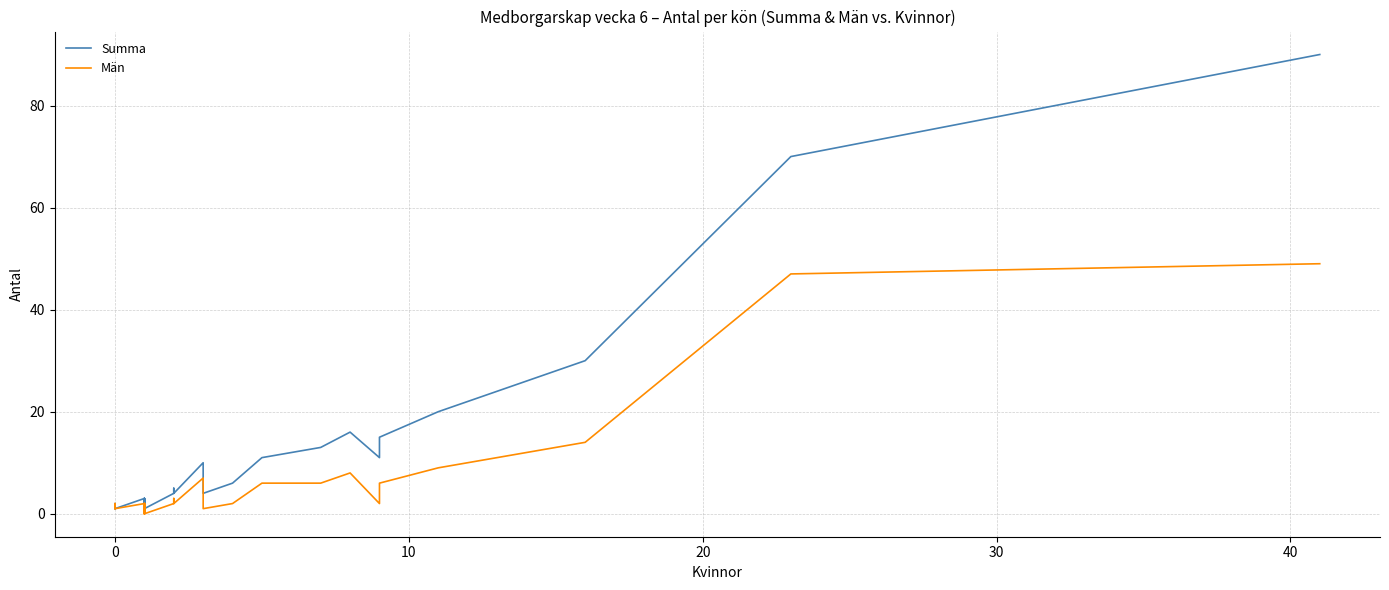

Reading left to right, transcribe all the data shown in this chart.

Summa: 1	2	2	1	1	1	1	1	1	1	1	1	3	1	1	3	2	3	1	1	2	2	1	4	5	4	4	10	4	6	11	13	13	16	11	15	20	30	70	90
Män: 1	2	2	1	1	1	1	1	1	1	1	1	2	0	0	2	1	2	0	0	1	1	0	2	3	2	2	7	1	2	6	6	6	8	2	6	9	14	47	49